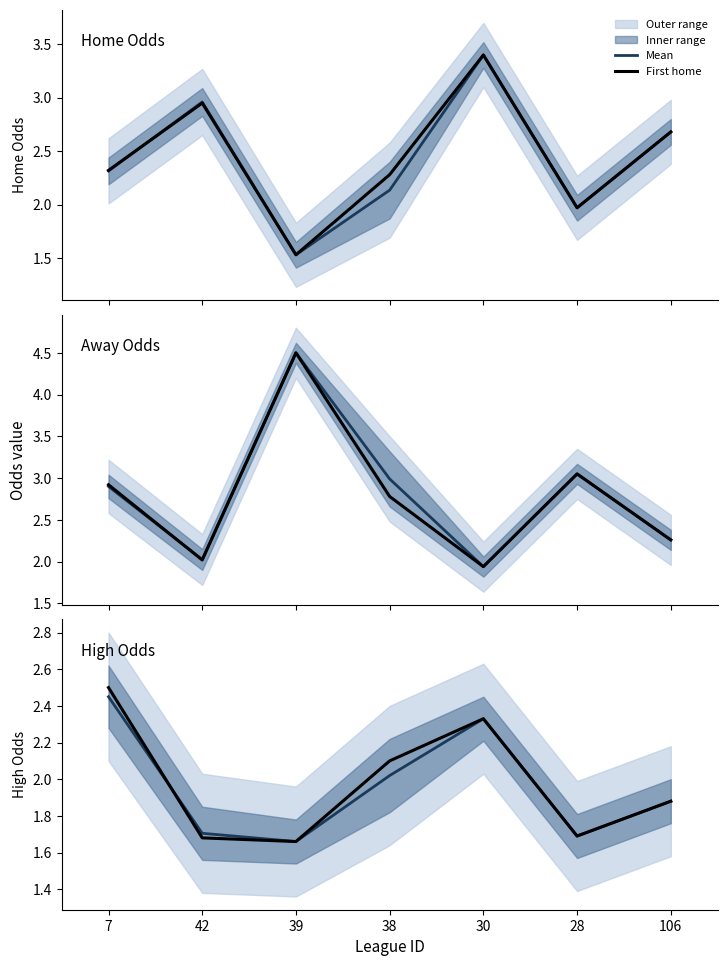

How many interior local peaks does the Mean series have?

1